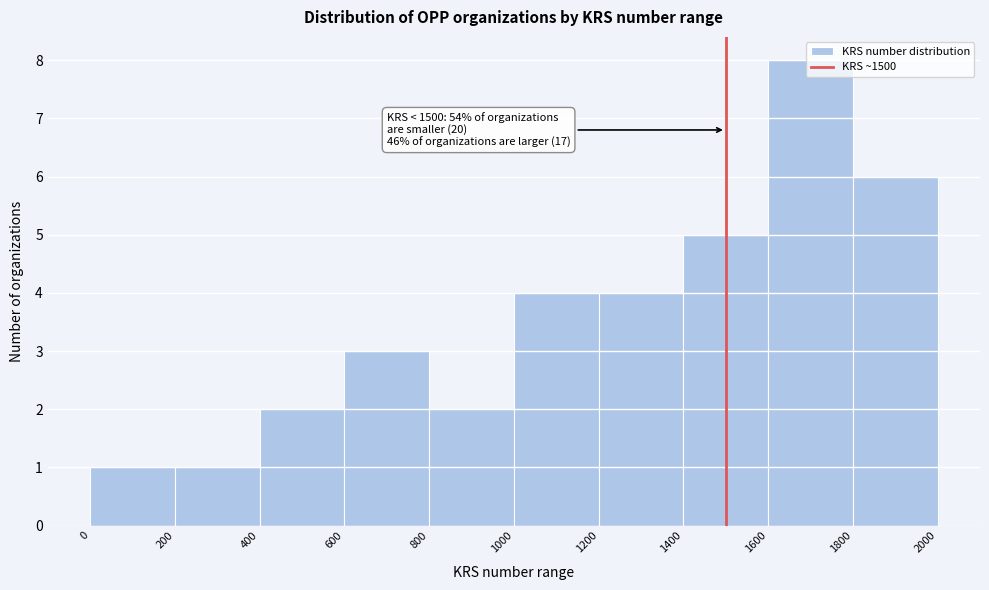

Which range on the x-axis has the tallest bar?

1600 to 1800